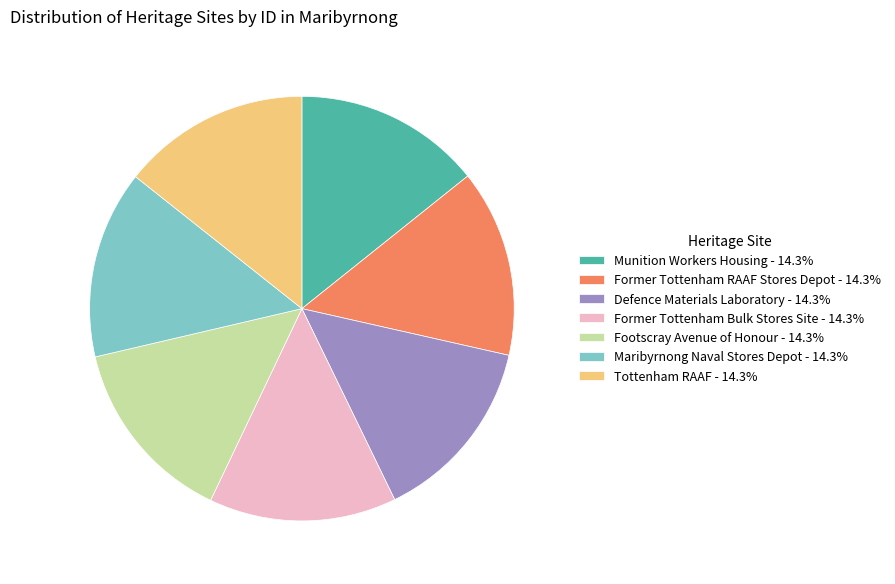

What is the ratio of the value at Defence Materials Laboratory to the value at Footscray Avenue of Honour?

1.0